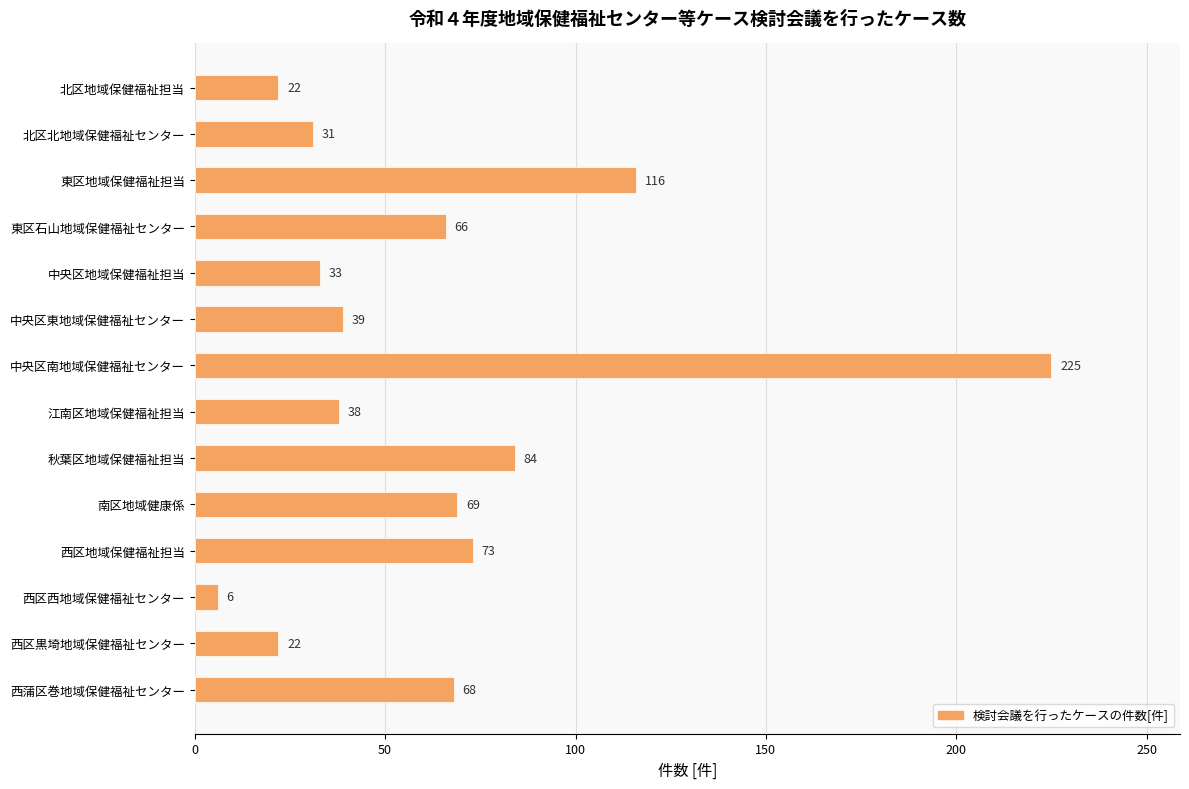

Is it true that the value at 江南区地域保健福祉担当 is 52?

False